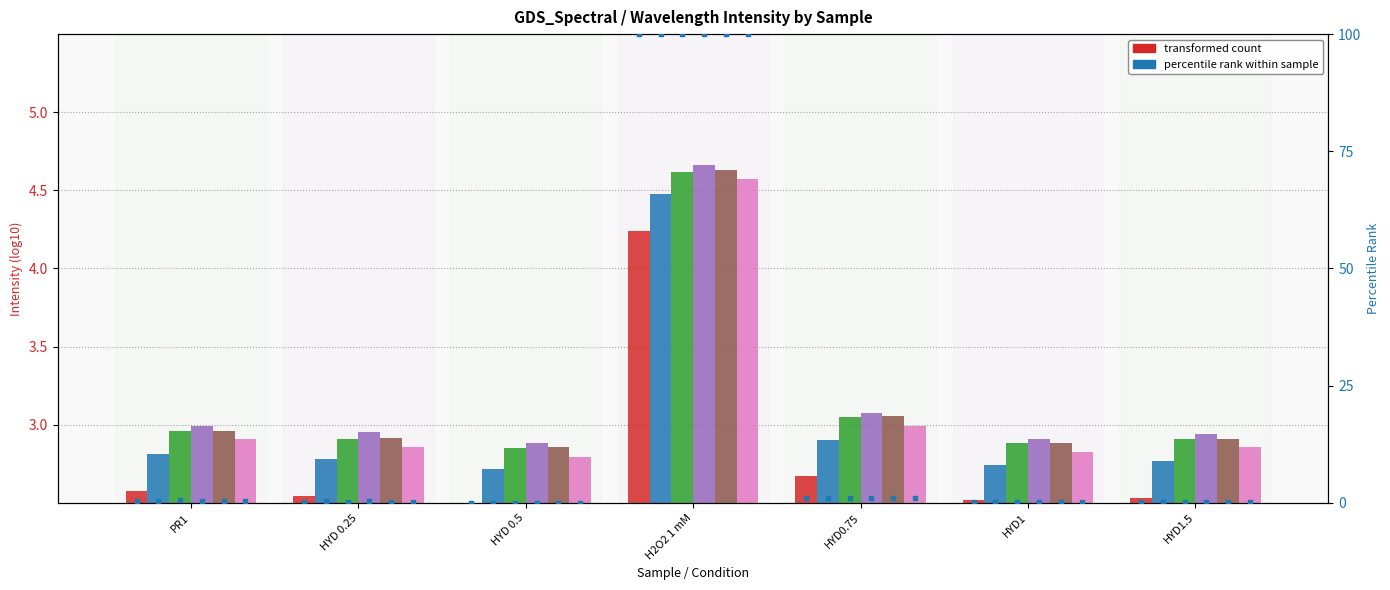

Is the value of 580 at H2O2 1 mM greater than the value of 595 at HYD1?

Yes